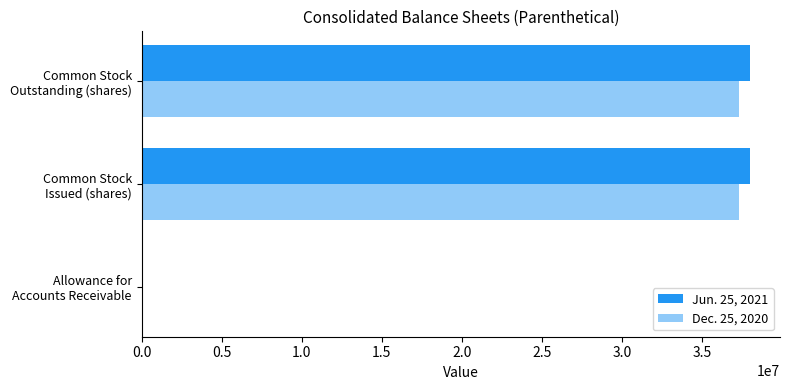

How many data points does each series have?

3